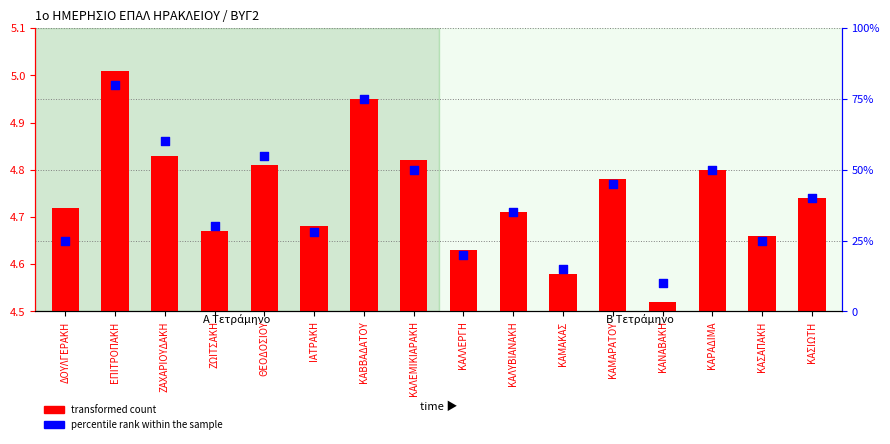

Which series reaches the minimum Y coordinate?

transformed count